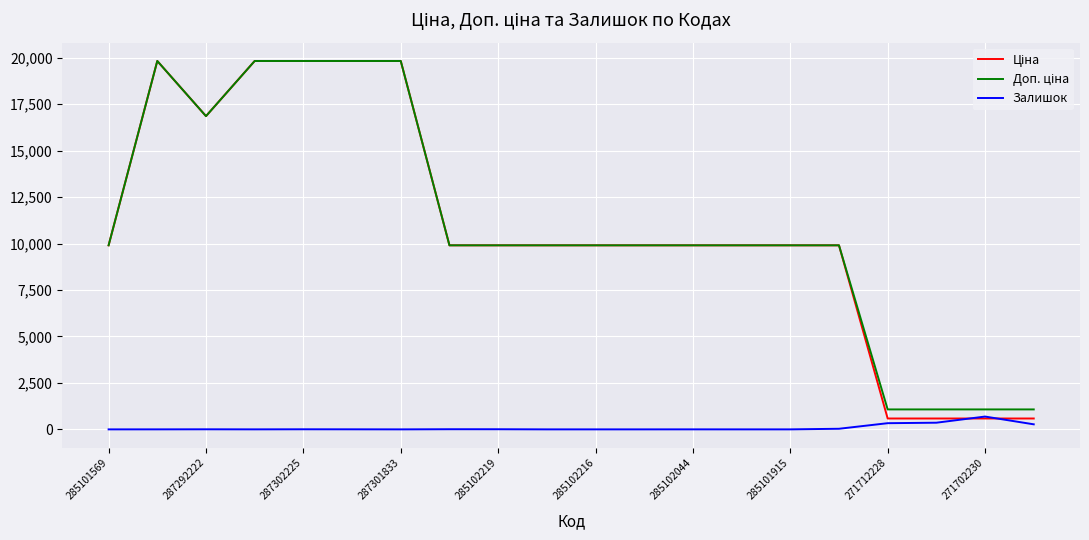

What is the greatest value displayed?

19831.1